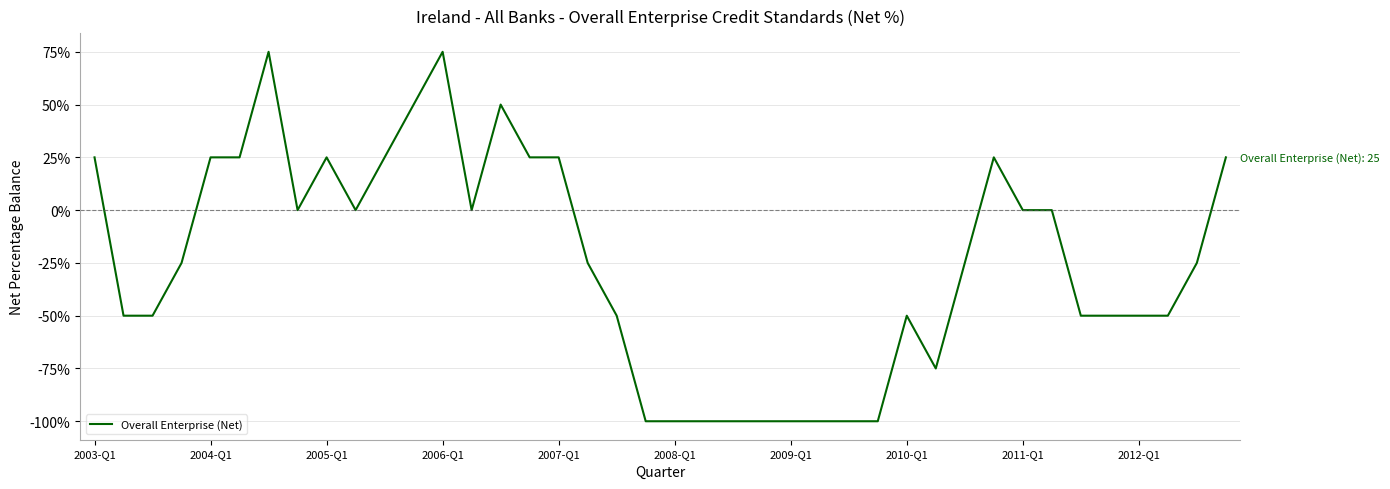

What is the greatest value displayed?

75